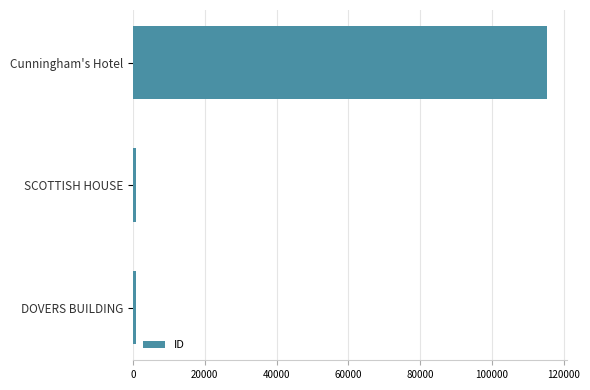

Are the bars grouped side by side (vs. stacked)?

No